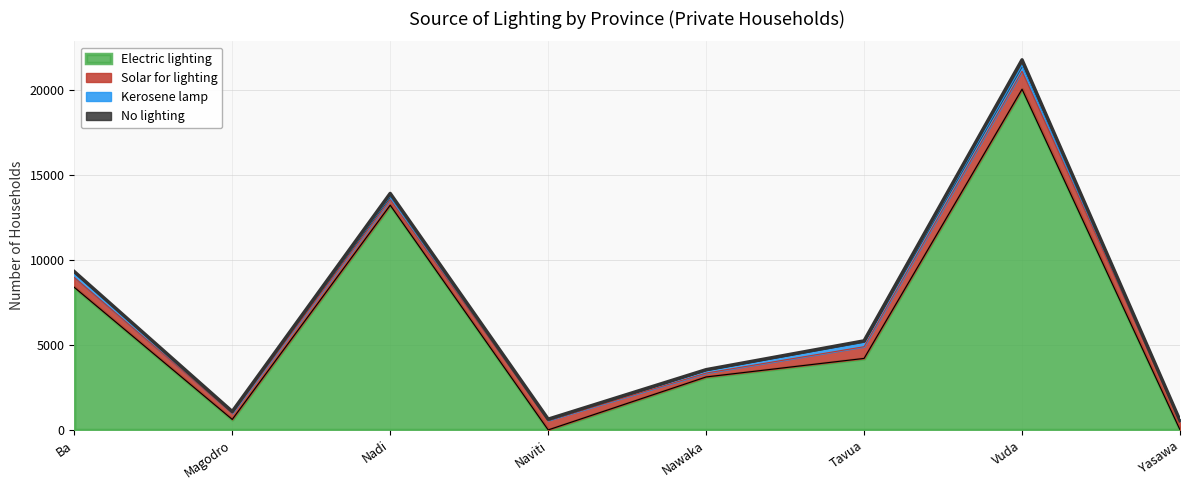

True or false: No lighting and Solar for lighting cross at least once.

False